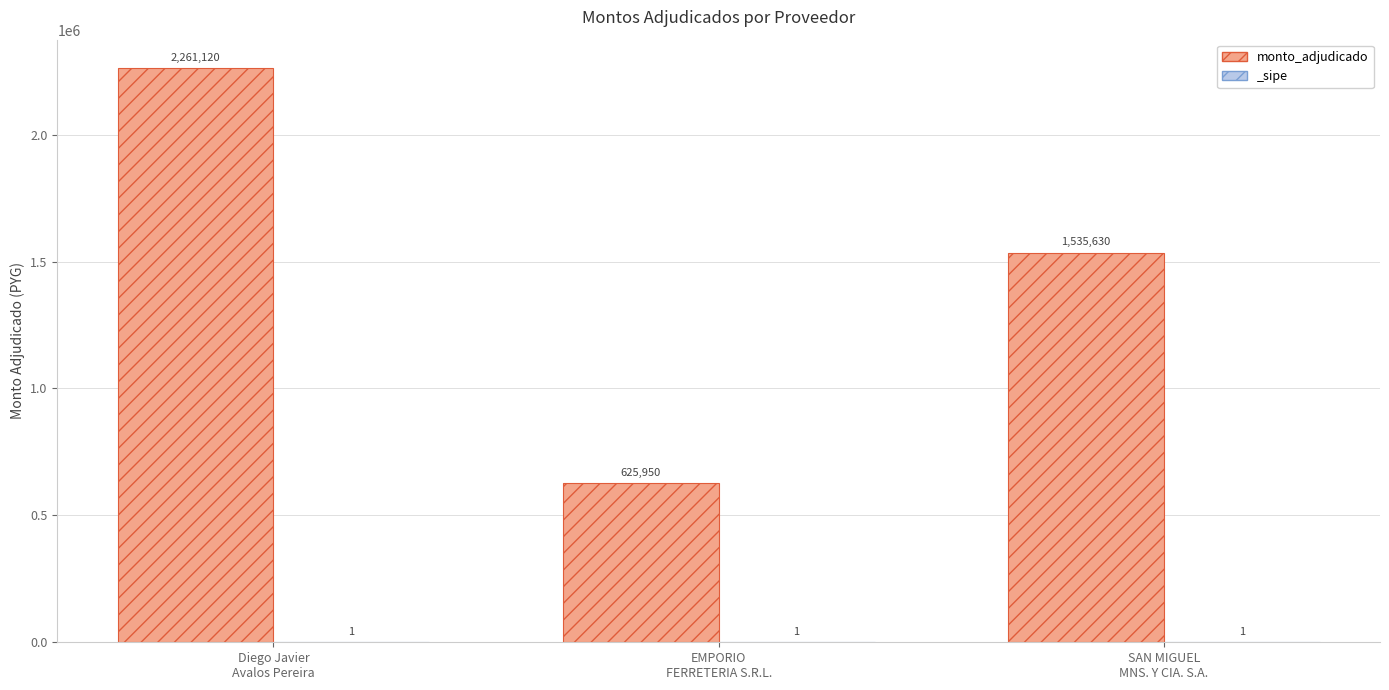

What is the change in value from EMPORIO
FERRETERIA S.R.L. to SAN MIGUEL
MNS. Y CIA. S.A.?

+909680